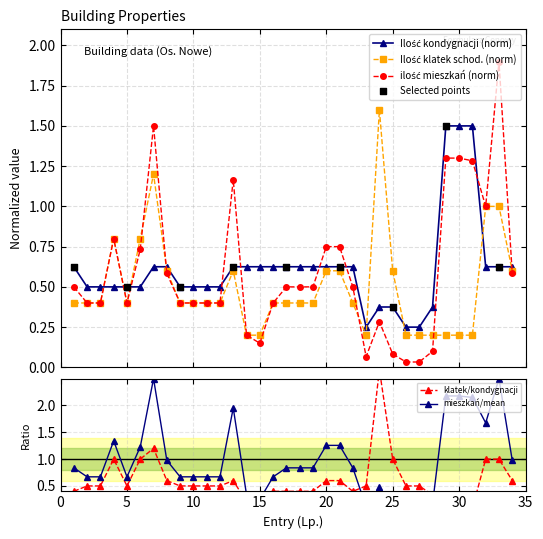

What is the total value across all series at 16?

1.4